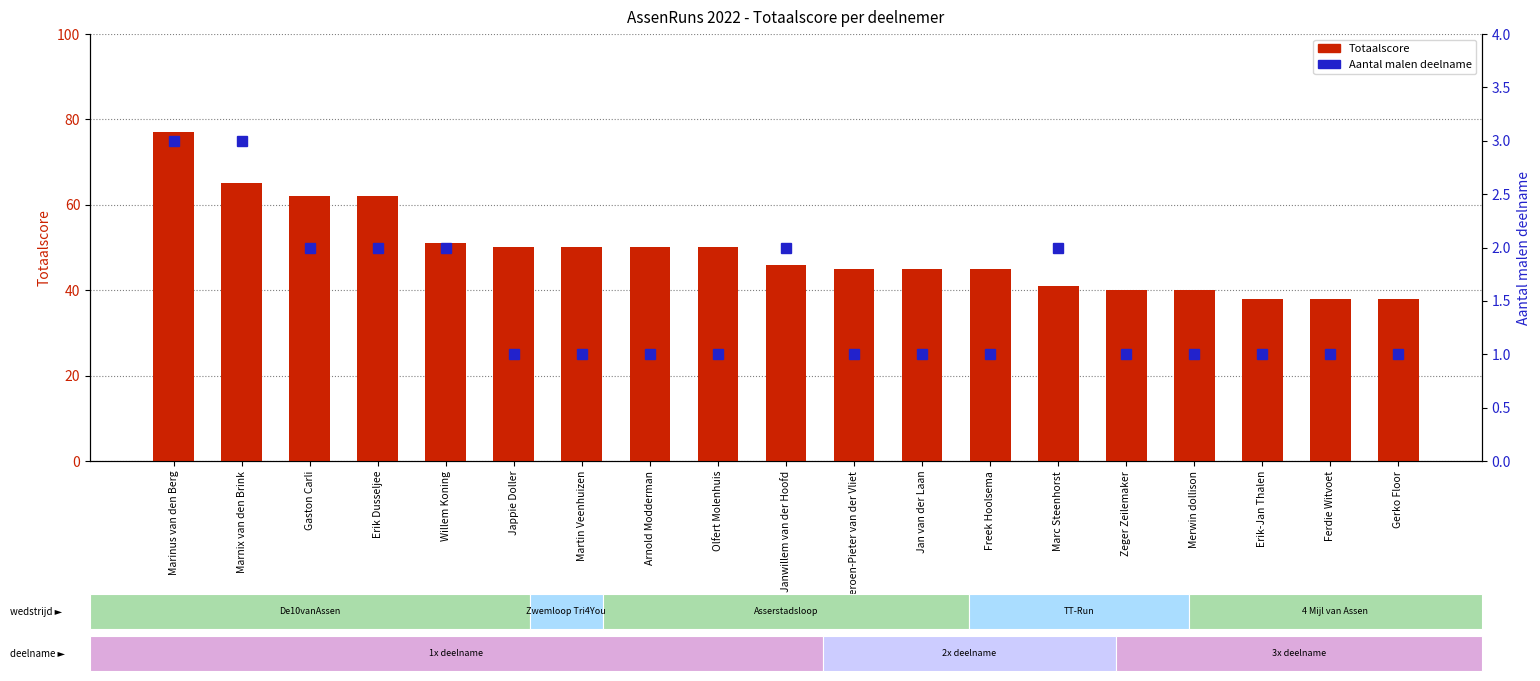

Which series changed the most between Erik Dusseljee and Ferdie Witvoet?

Totaalscore